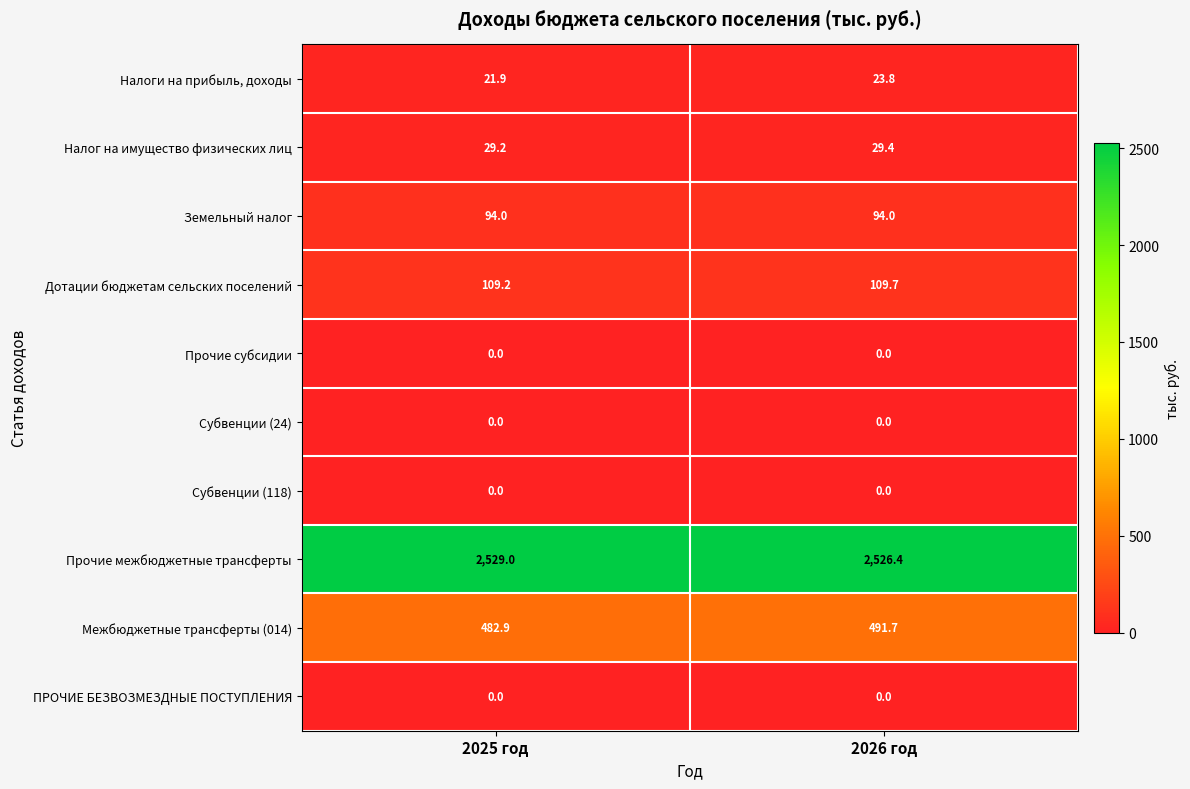

What is the sum of all Налоги на прибыль, доходы values?

45.7